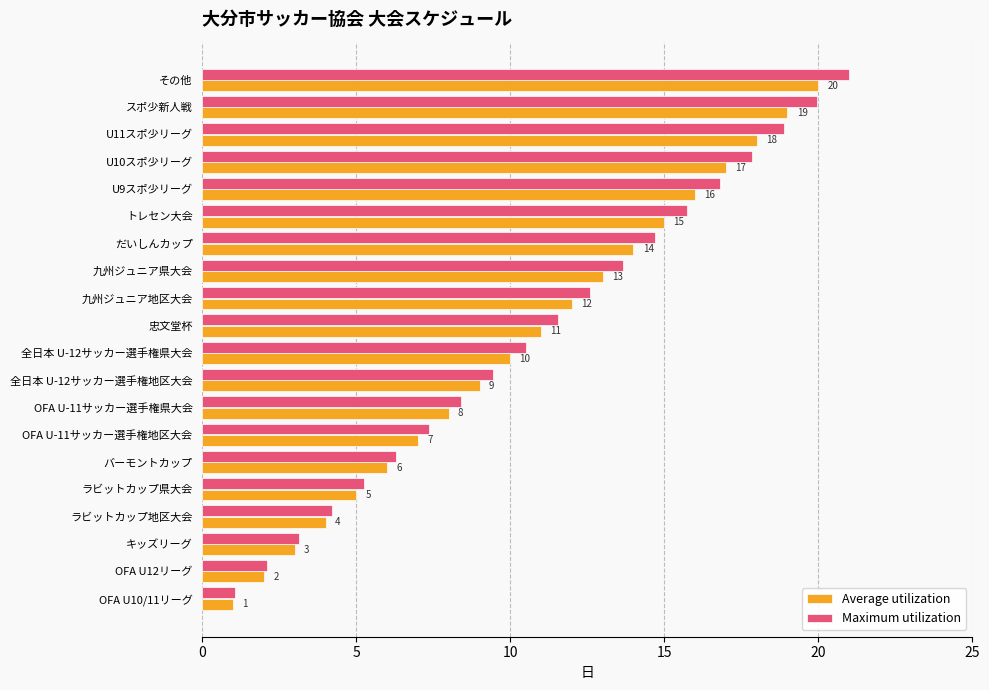

Which series has the widest spread of values?

Maximum utilization